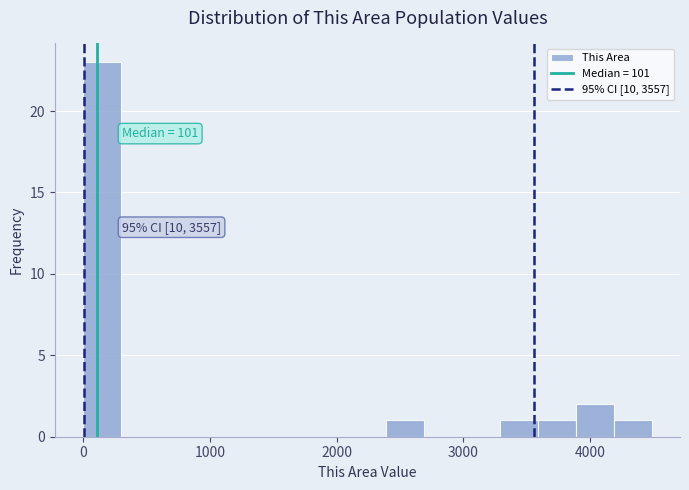

Read against the x-axis, roughly where is the centre of the tallest bar?

200